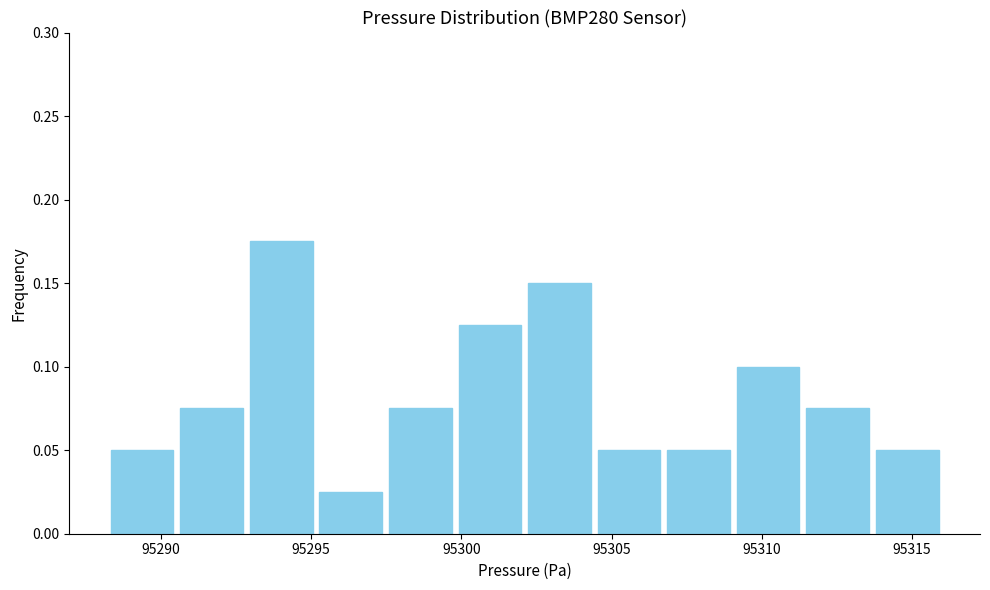

Reading left to right, transcribe this chart: for each bar, give the range it covers on the x-axis and its height. Neither the bar edges nor the heights are printed on the chart, so give them approximately, as read against the axes.

95288.0 to 95290.5: 0.050
95290.5 to 95293.0: 0.075
95293.0 to 95295.0: 0.175
95295.0 to 95297.5: 0.025
95297.5 to 95300.0: 0.075
95300.0 to 95302.0: 0.125
95302.0 to 95304.5: 0.150
95304.5 to 95306.5: 0.050
95306.5 to 95309.0: 0.050
95309.0 to 95311.5: 0.100
95311.5 to 95313.5: 0.075
95313.5 to 95316.0: 0.050